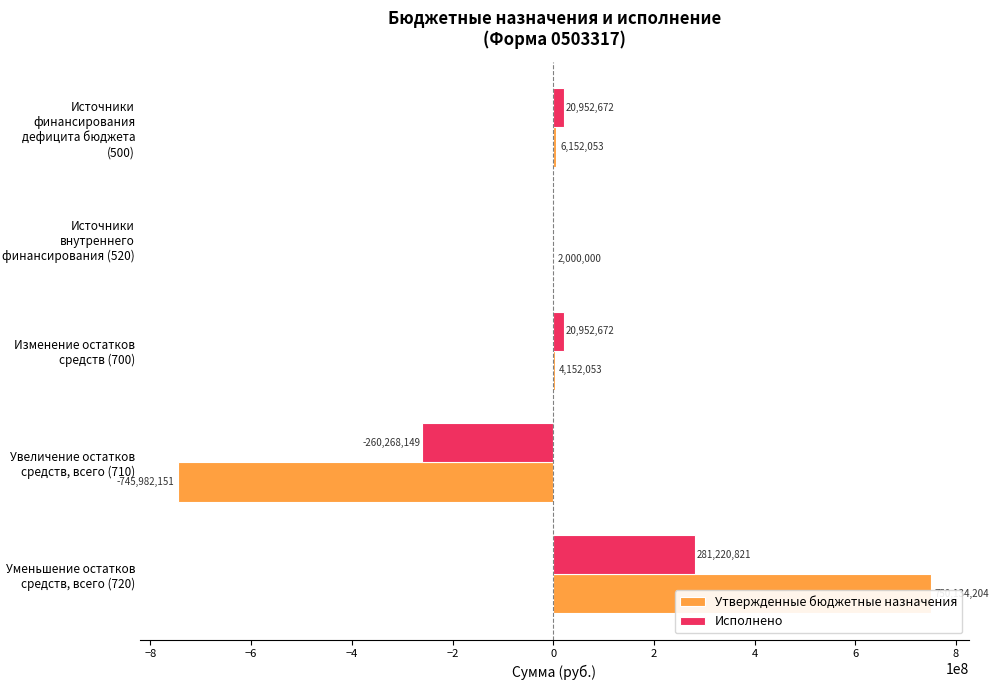

How many bars are there in total?

10